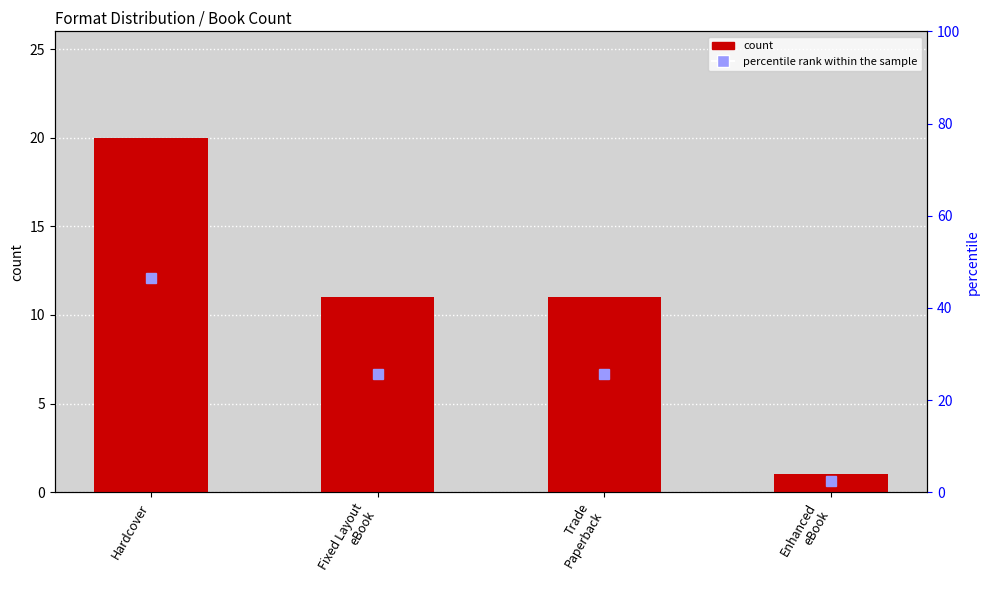

Reading left to right, what are all the values shown in this chart?

20	11	11	1